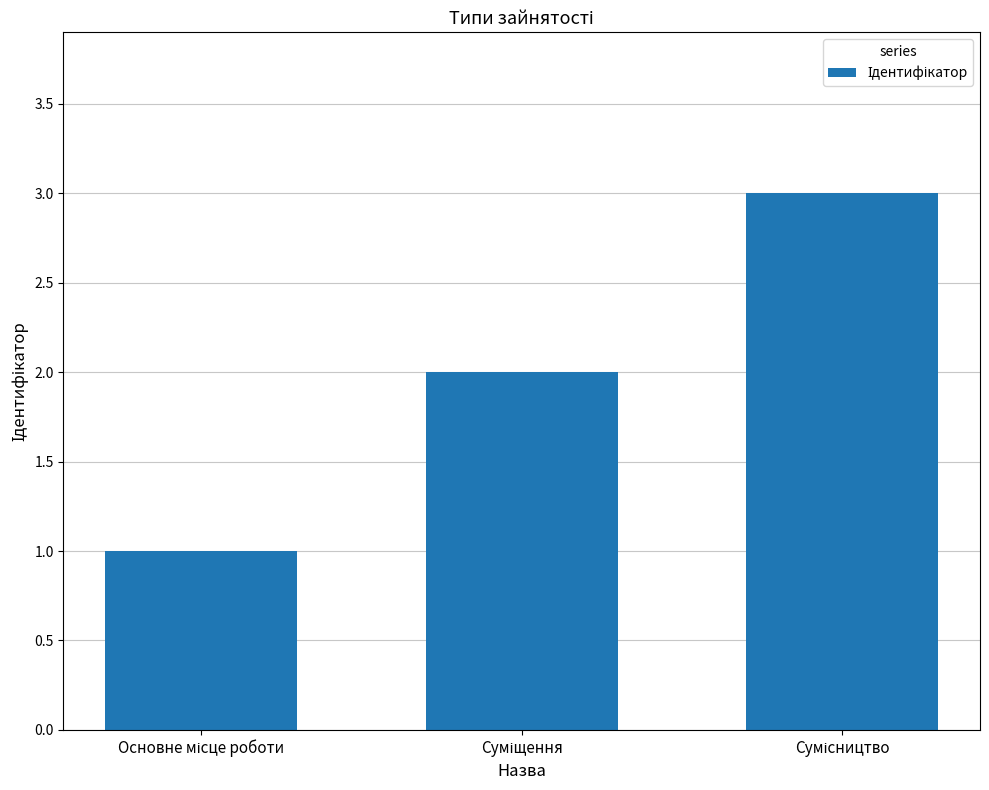

Reading left to right, list all the values displayed in this chart.

1	2	3